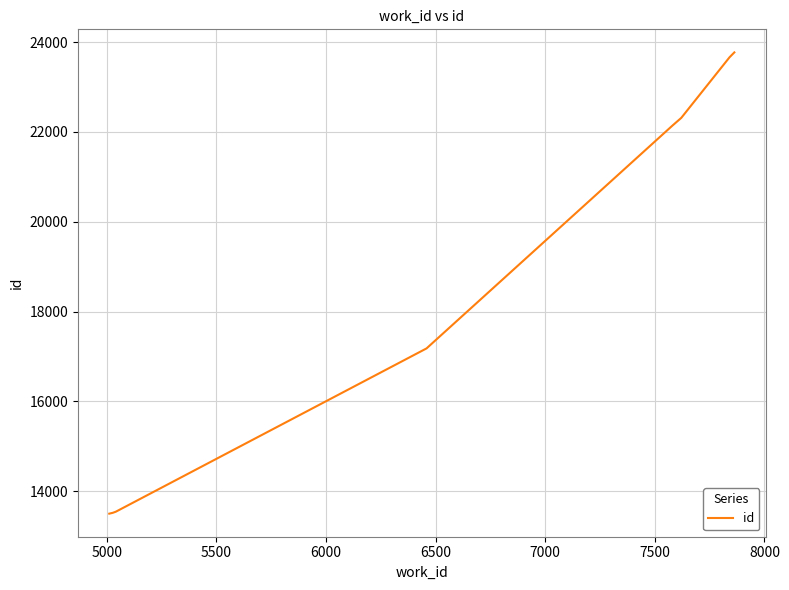

What is the smallest value displayed?

13502